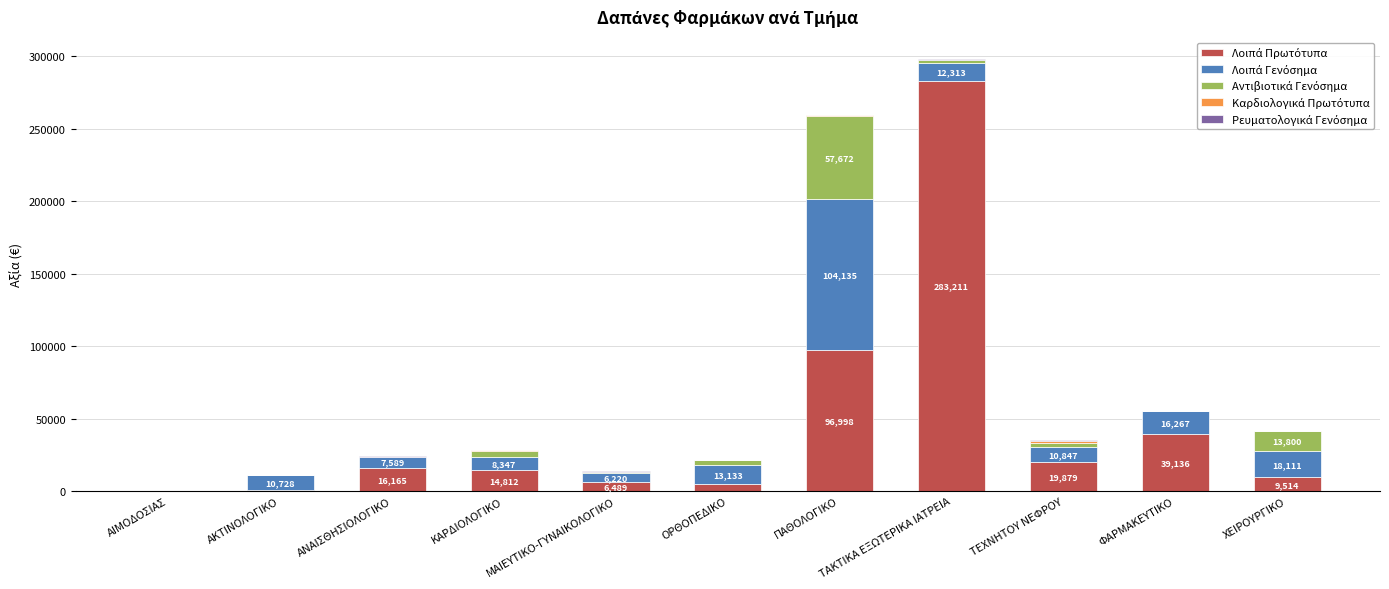

At which category is the sum across all series the highest?

ΤΑΚΤΙΚΑ ΕΞΩΤΕΡΙΚΑ ΙΑΤΡΕΙΑ